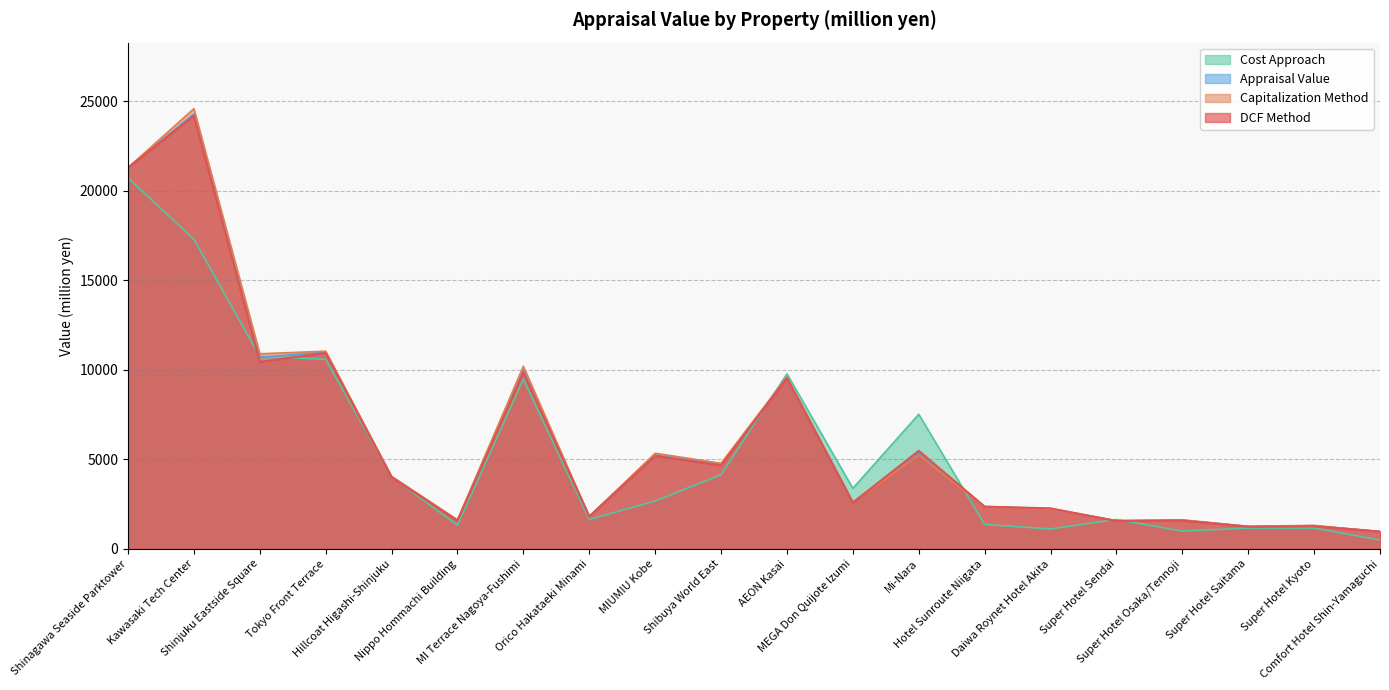

What is the label of the 7th point from the right?

Hotel Sunroute Niigata